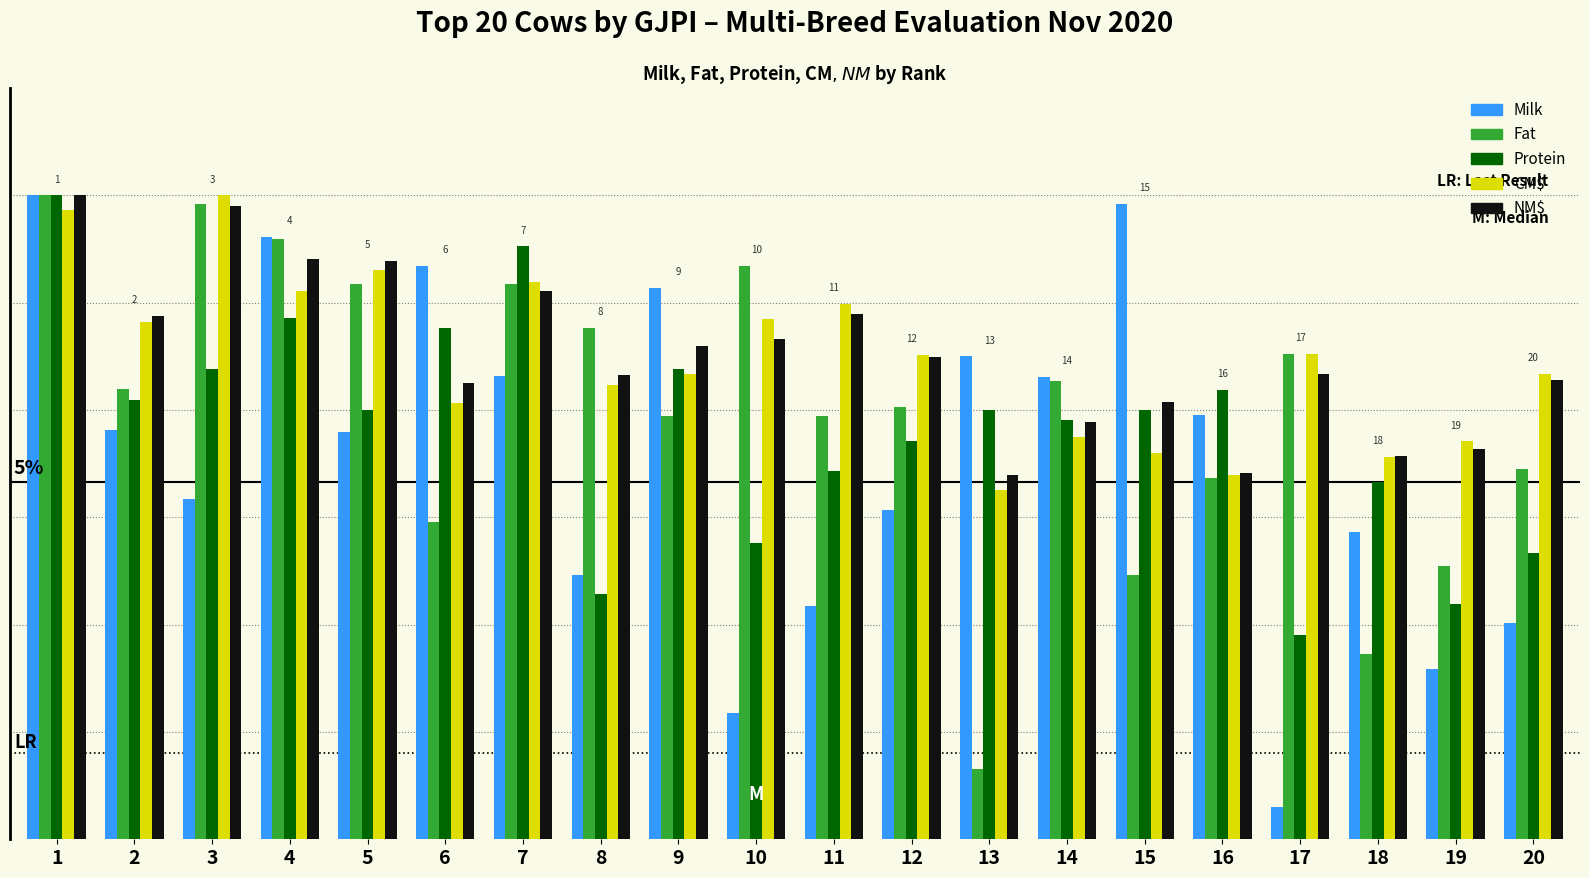

Which series has the largest range (max minus min)?

Milk